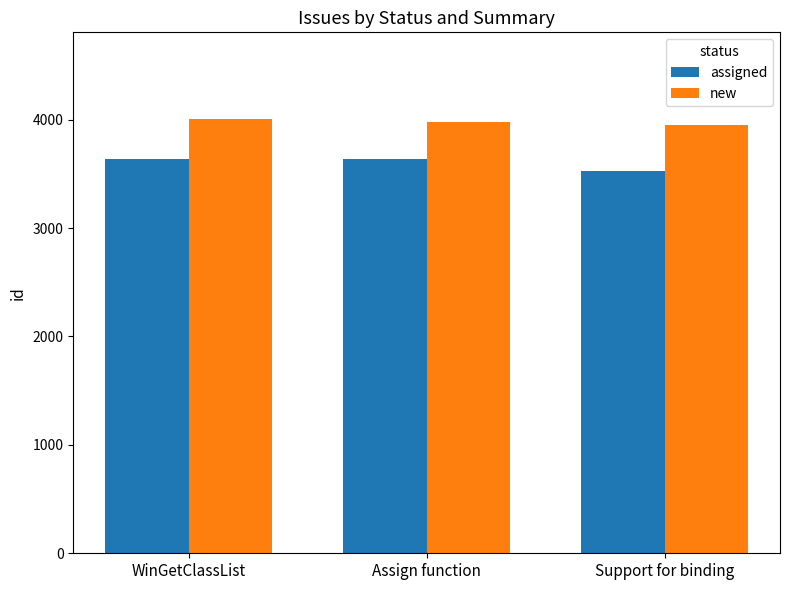

Rank the series by their average value, from lowest to highest.

assigned, new